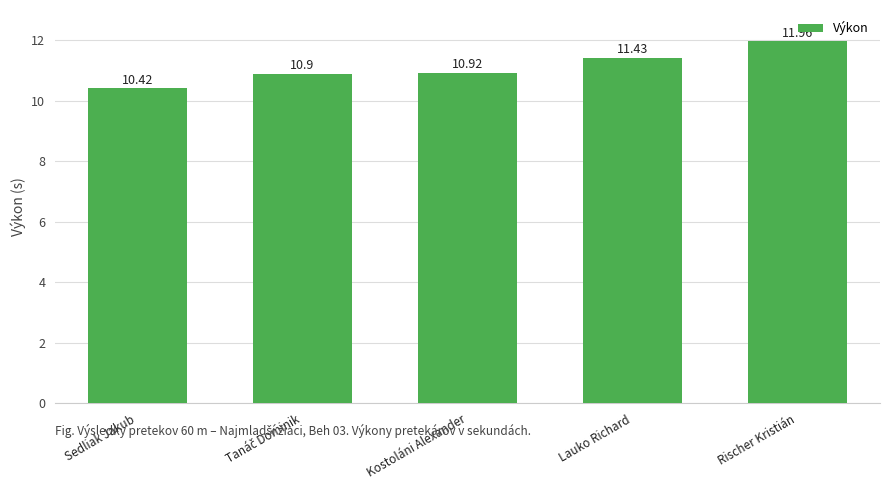

What is the label of the 1st bar from the left?

Sedliak Jakub